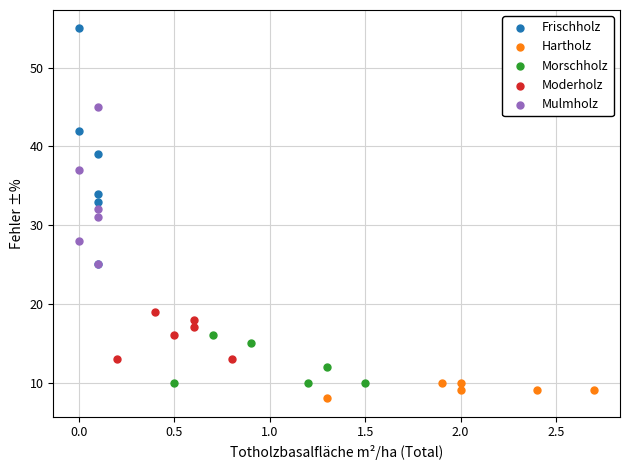

Which series contains the highest Y value?

Frischholz